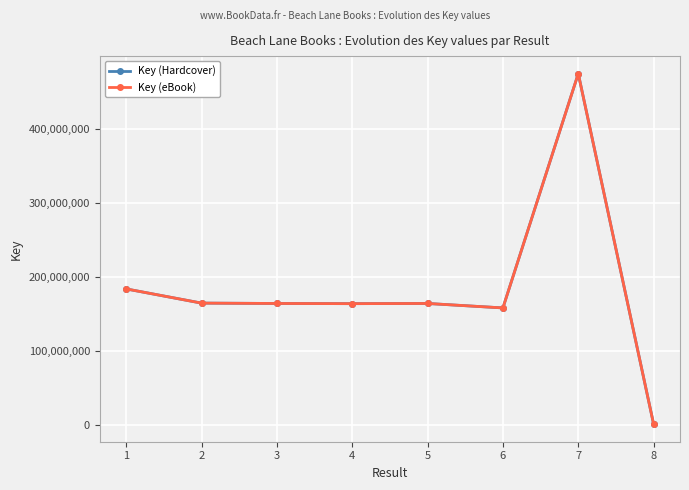

Is this an area chart (filled region under the line)?

No